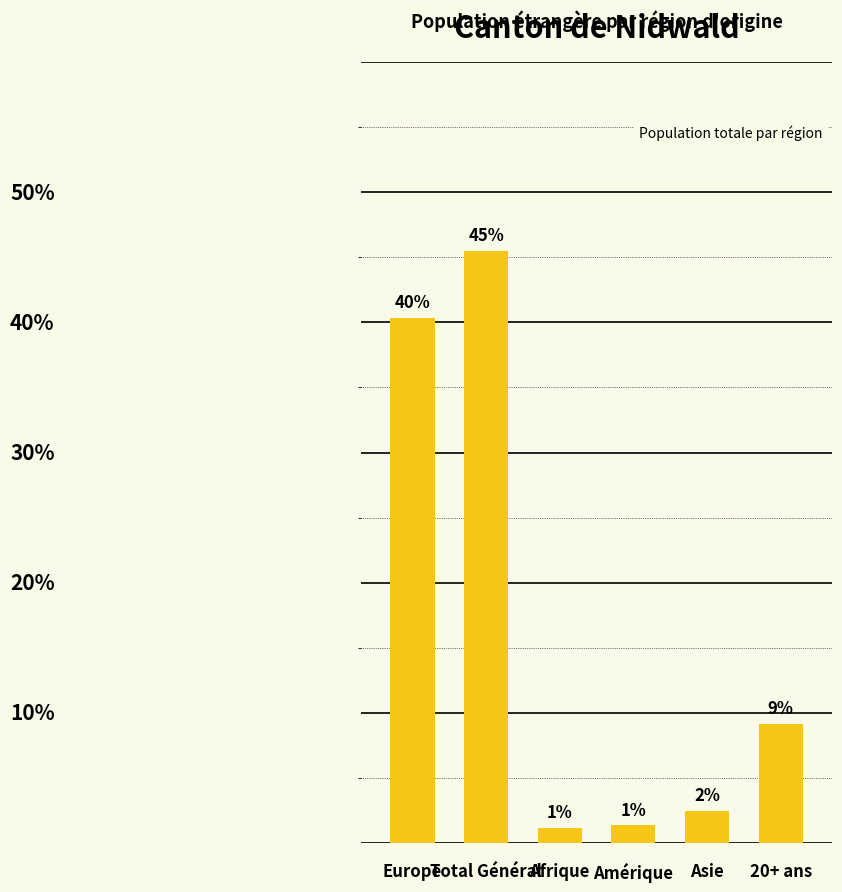

Does the chart contain any negative values?

No